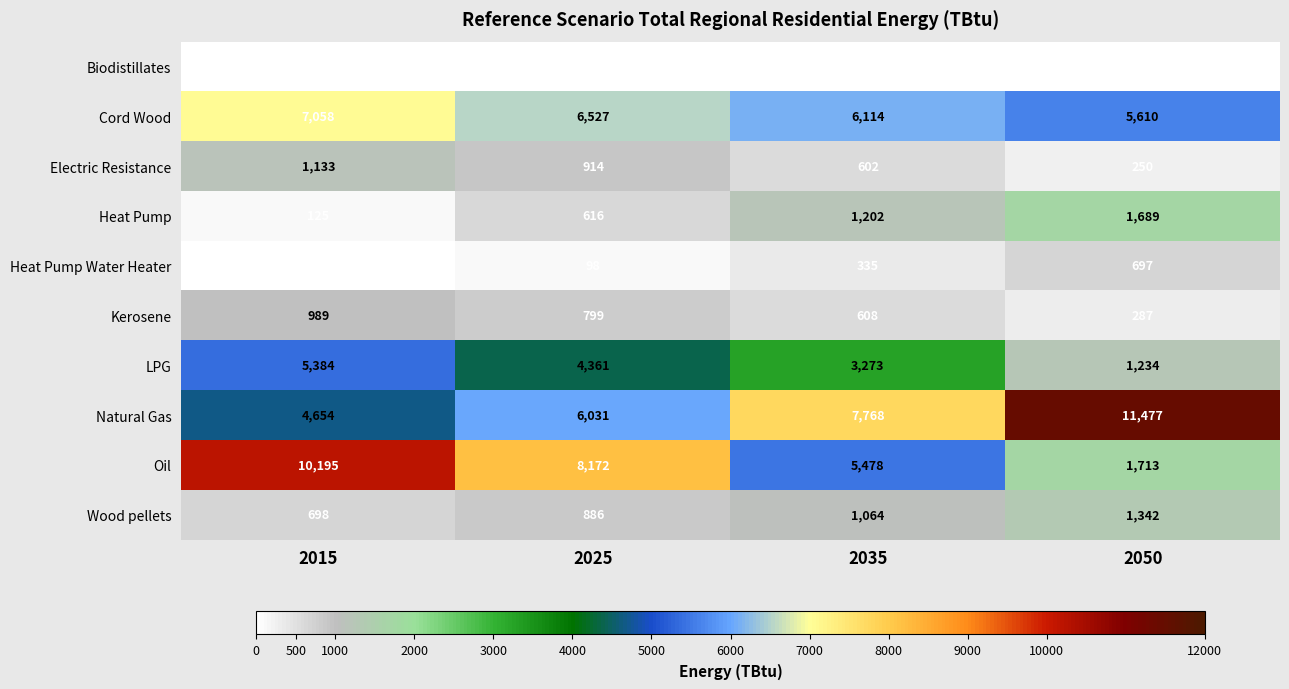

What is the difference between the maximum and minimum values in the Wood pellets series?

644